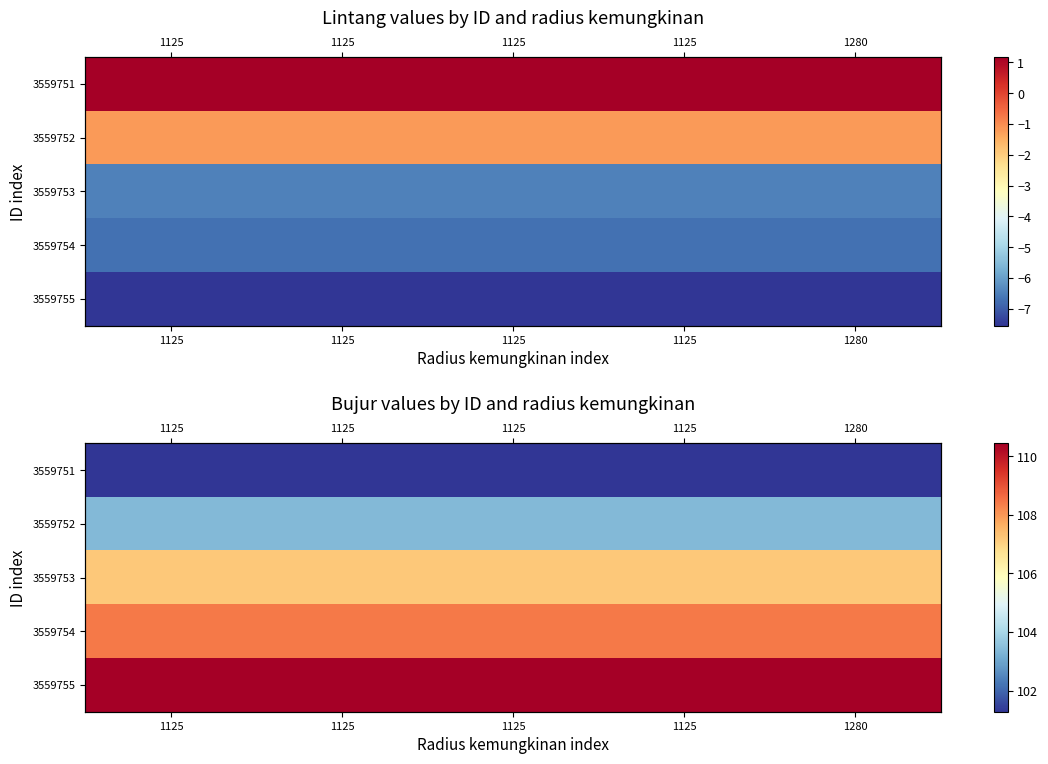

Rank the categories by 3559755 value from highest to lowest.

1125, 1125, 1125, 1125, 1280